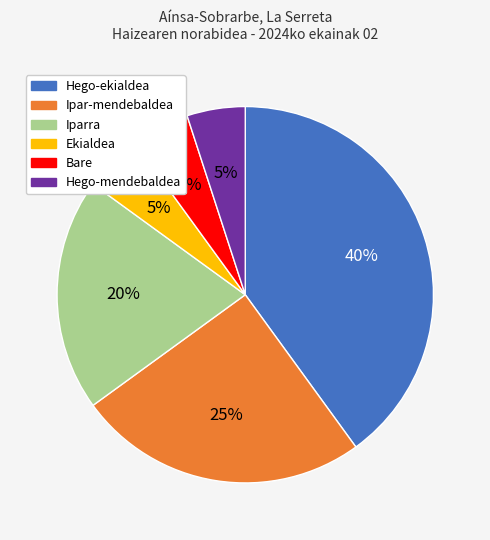

Combined, do Bare and Hego-ekialdea account for over 50%?

No